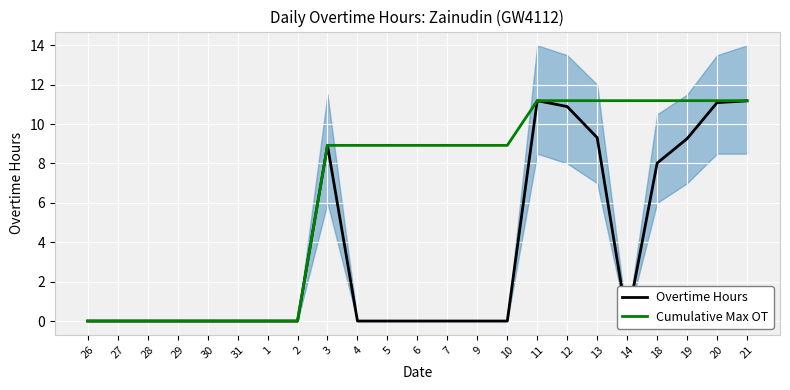

The Overtime Hours series shows 0.0 at 31. True or false?

True